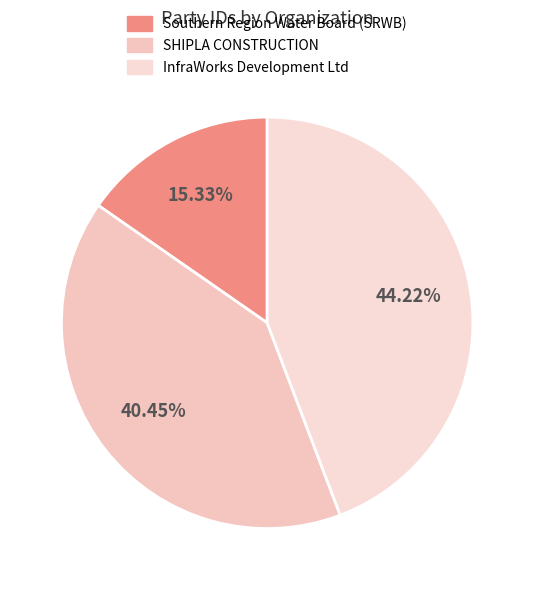

How much of the chart is everything except SHIPLA CONSTRUCTION?

59.6%